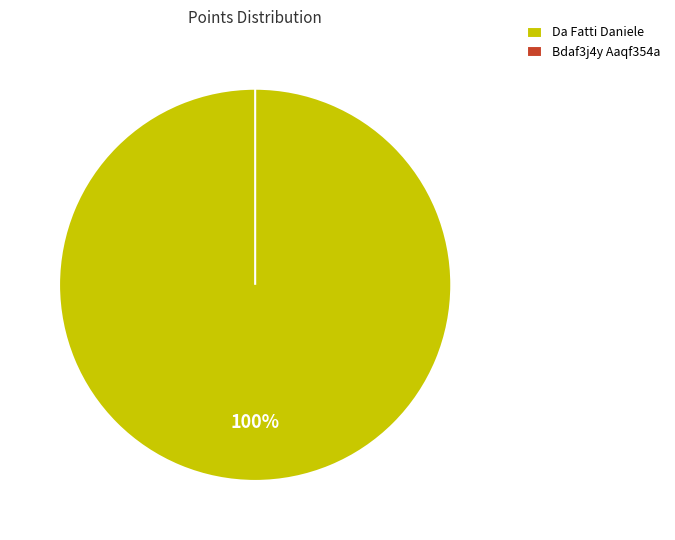

To the nearest percent, what is the difference between the Da Fatti Daniele and Bdaf3j4y Aaqf354a slice percentages?

100%